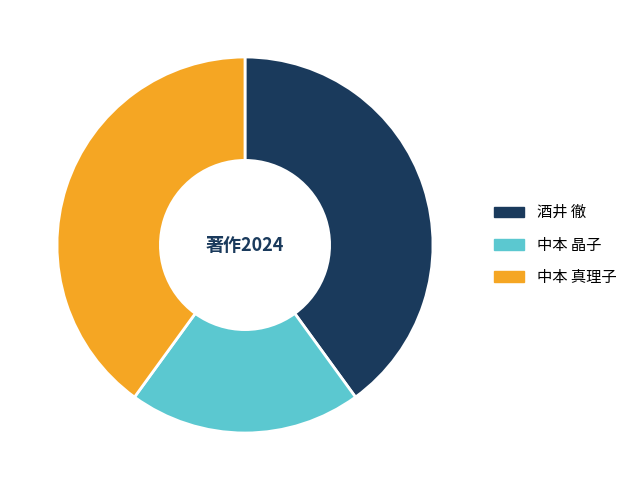

Combined, do 中本 晶子 and 中本 真理子 account for over 50%?

Yes